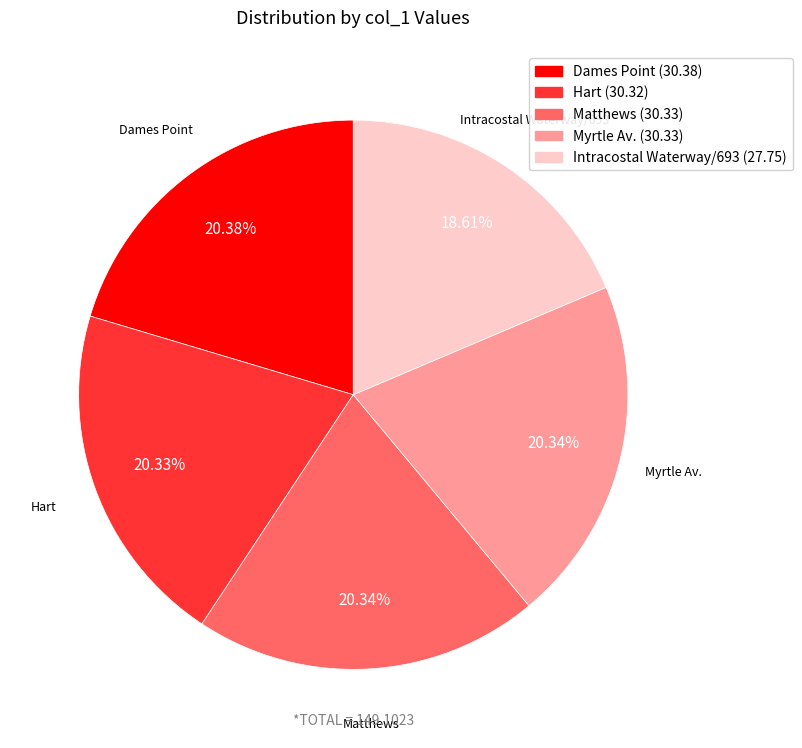

To the nearest percent, what is the difference between the largest and smallest slice percentages?

2%